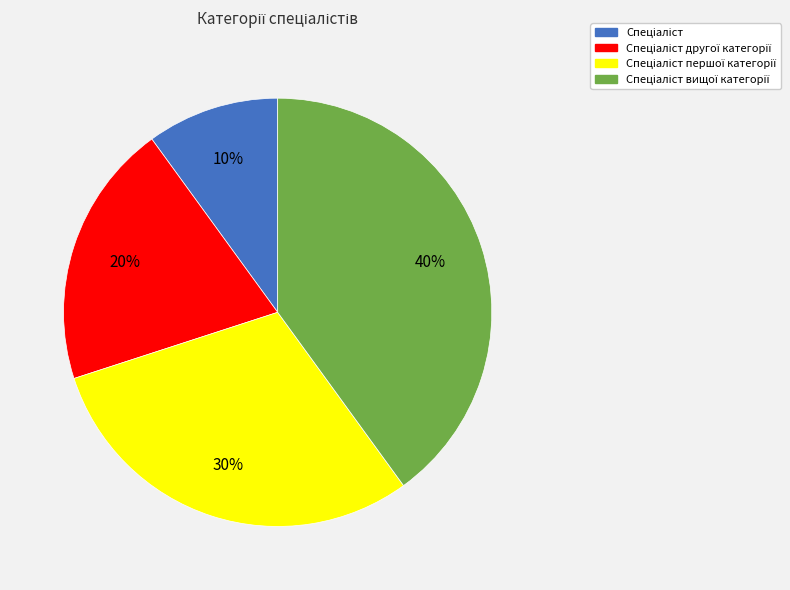

To the nearest percent, what is the difference between the largest and smallest slice percentages?

30%